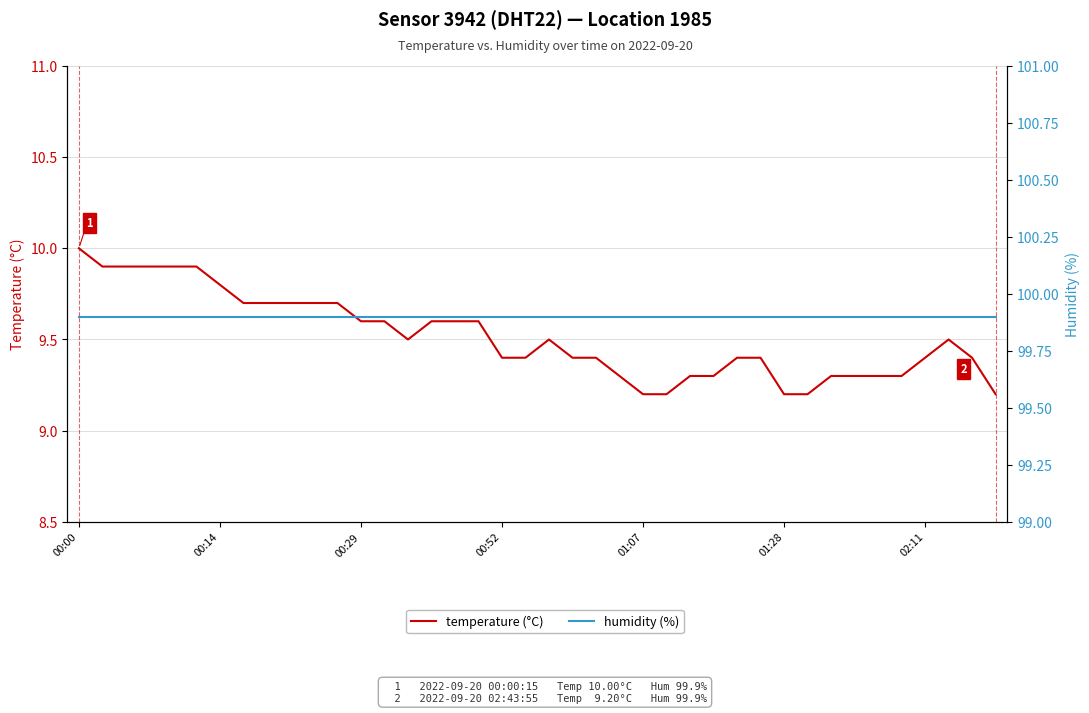

List the series in order of their overall mean, highest first.

humidity (%), temperature (°C)